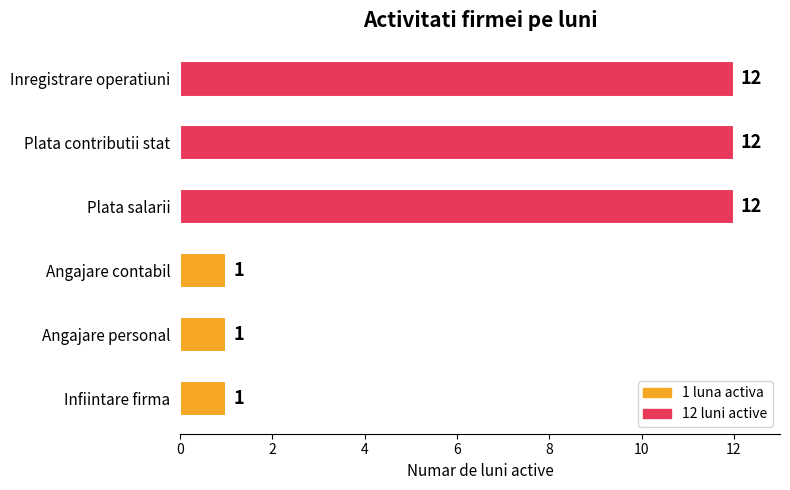

Reading bottom to top, transcribe all the data shown in this chart.

1	1	1	12	12	12